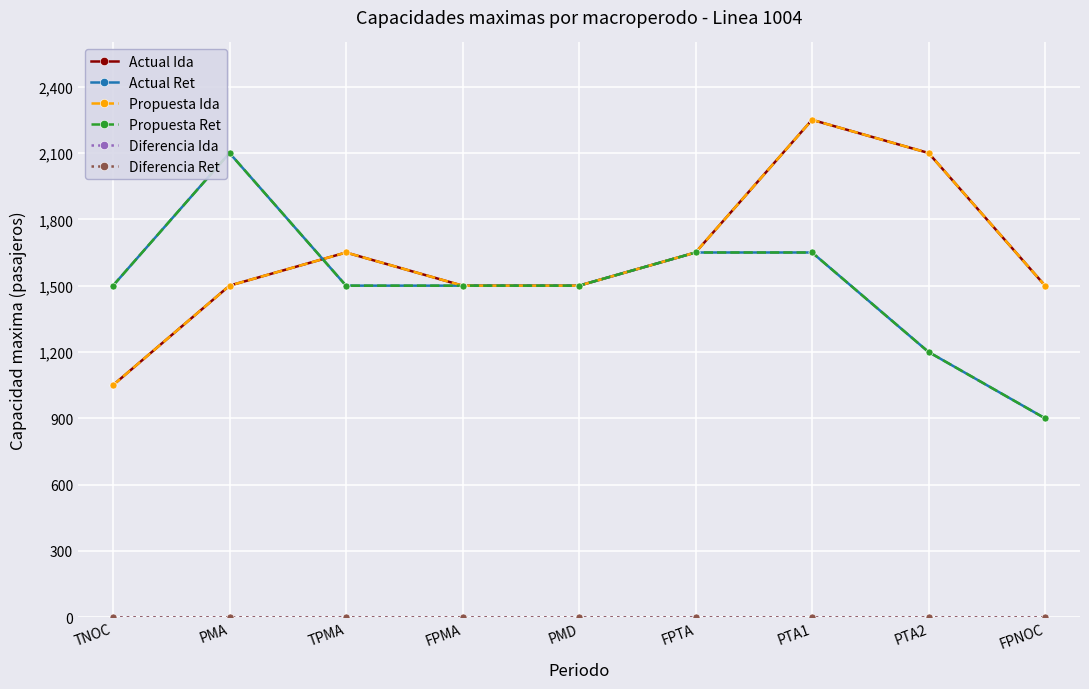

Reading left to right, transcribe all the data shown in this chart.

Actual Ida: TNOC=1050	PMA=1500	TPMA=1650	FPMA=1500	PMD=1500	FPTA=1650	PTA1=2250	PTA2=2100	FPNOC=1500
Actual Ret: TNOC=1500	PMA=2100	TPMA=1500	FPMA=1500	PMD=1500	FPTA=1650	PTA1=1650	PTA2=1200	FPNOC=900
Propuesta Ida: TNOC=1050	PMA=1500	TPMA=1650	FPMA=1500	PMD=1500	FPTA=1650	PTA1=2250	PTA2=2100	FPNOC=1500
Propuesta Ret: TNOC=1500	PMA=2100	TPMA=1500	FPMA=1500	PMD=1500	FPTA=1650	PTA1=1650	PTA2=1200	FPNOC=900
Diferencia Ida: TNOC=0	PMA=0	TPMA=0	FPMA=0	PMD=0	FPTA=0	PTA1=0	PTA2=0	FPNOC=0
Diferencia Ret: TNOC=0	PMA=0	TPMA=0	FPMA=0	PMD=0	FPTA=0	PTA1=0	PTA2=0	FPNOC=0